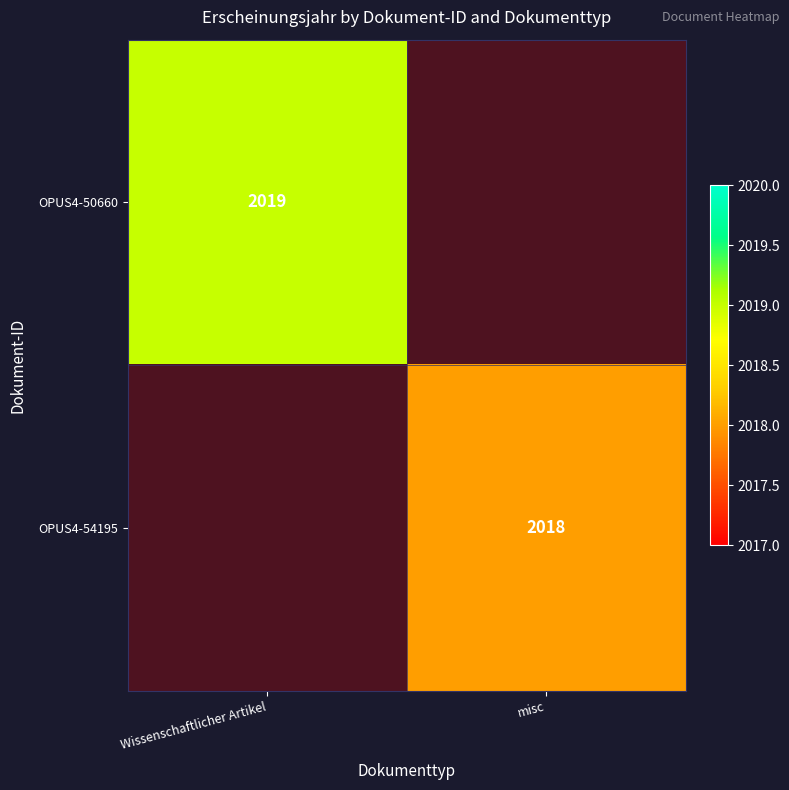

The OPUS4-50660 series shows 2019 at Wissenschaftlicher Artikel. True or false?

True